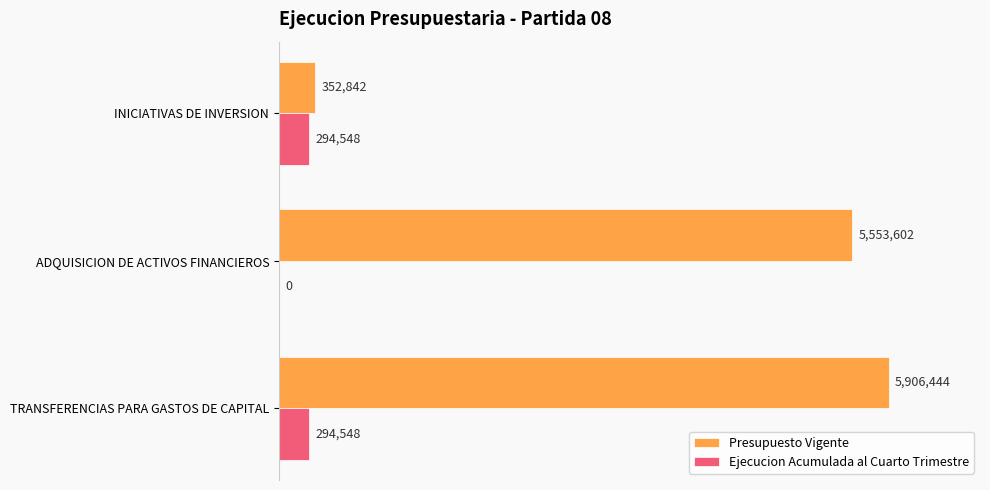

Does the chart contain stacked bars?

No